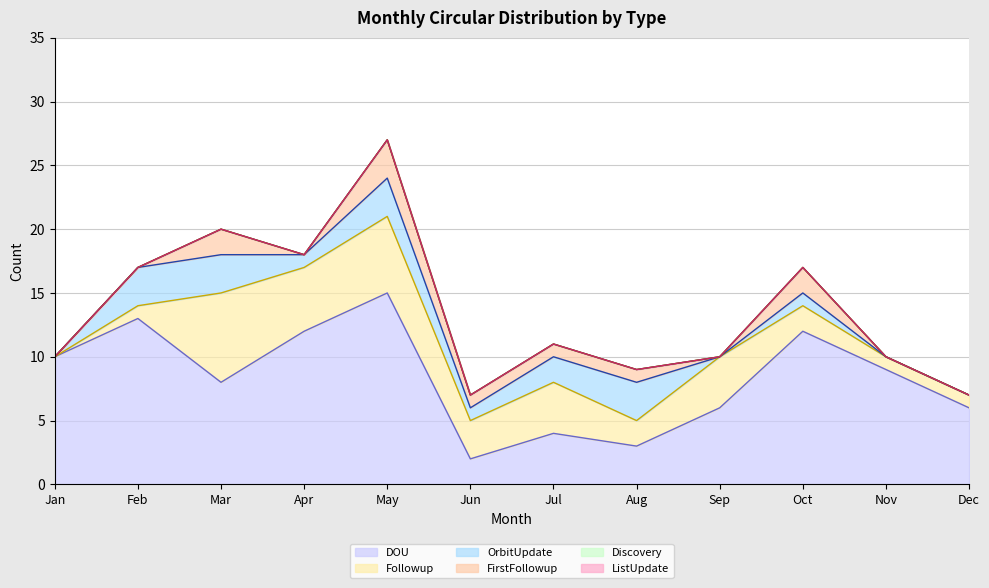

True or false: FirstFollowup and OrbitUpdate intersect in this chart.

False